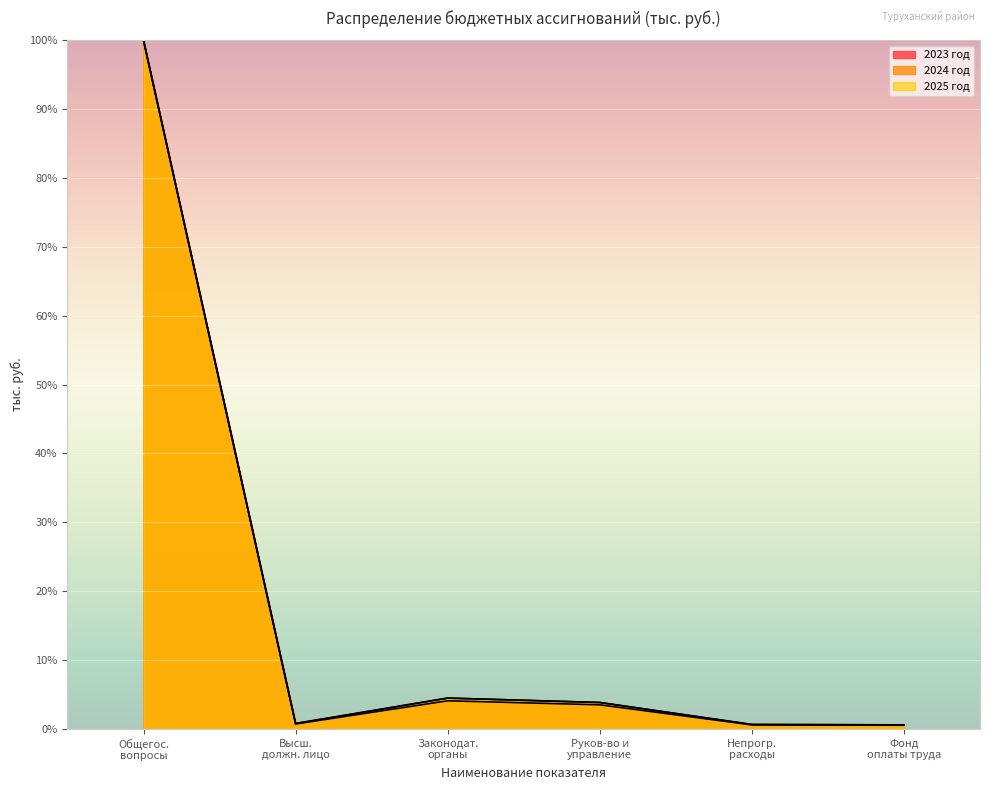

True or false: 2023 год has a value of 42.1 at Общегос. вопросы.

False